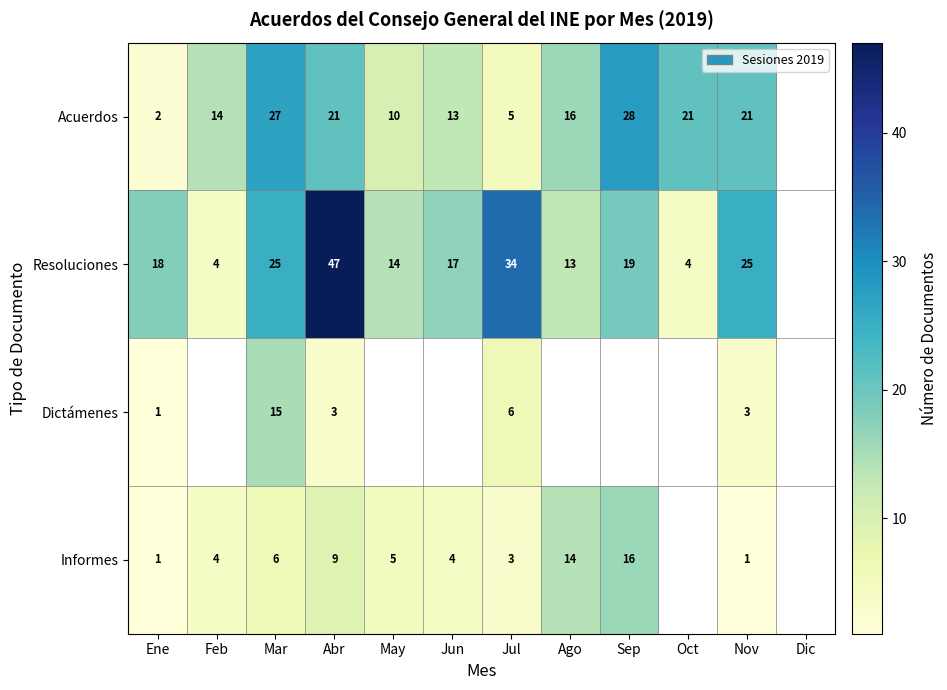

Between Ene and Abr, which series saw the biggest shift?

Resoluciones